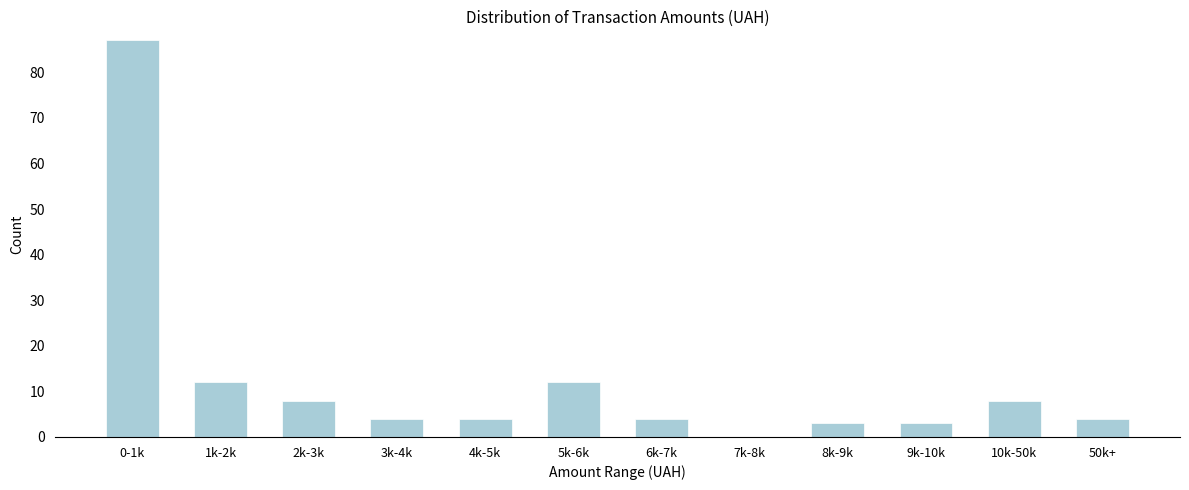

Reading left to right, list all the values displayed in this chart.

0-1k=87	1k-2k=12	2k-3k=8	3k-4k=4	4k-5k=4	5k-6k=12	6k-7k=4	7k-8k=0	8k-9k=3	9k-10k=3	10k-50k=8	50k+=4